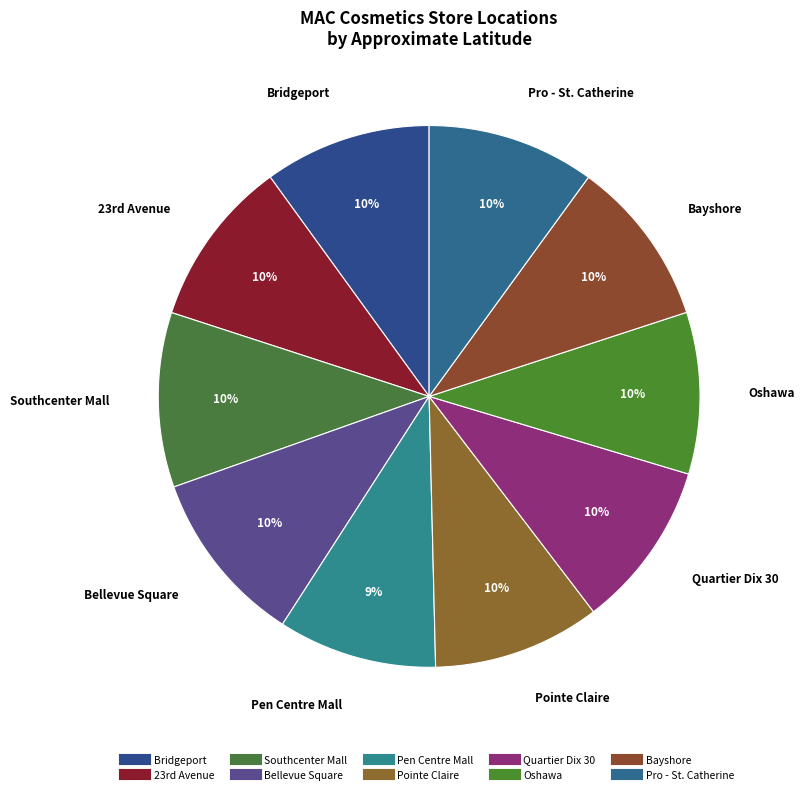

To the nearest percent, what is the average slice percentage?

10%